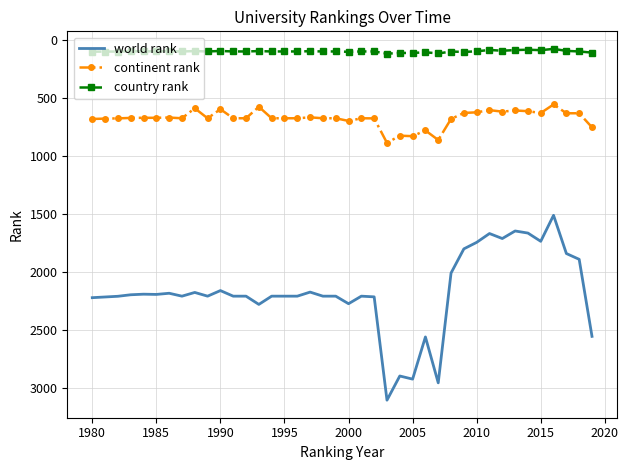

Rank the series by their maximum value, from highest to lowest.

world rank, continent rank, country rank